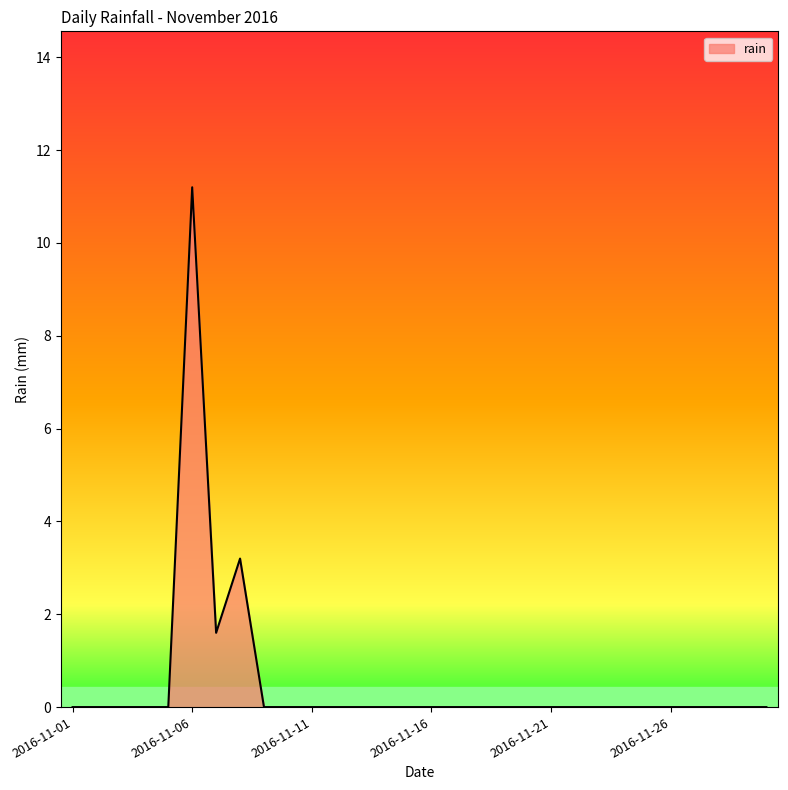

What is the sum of all values?

16.0